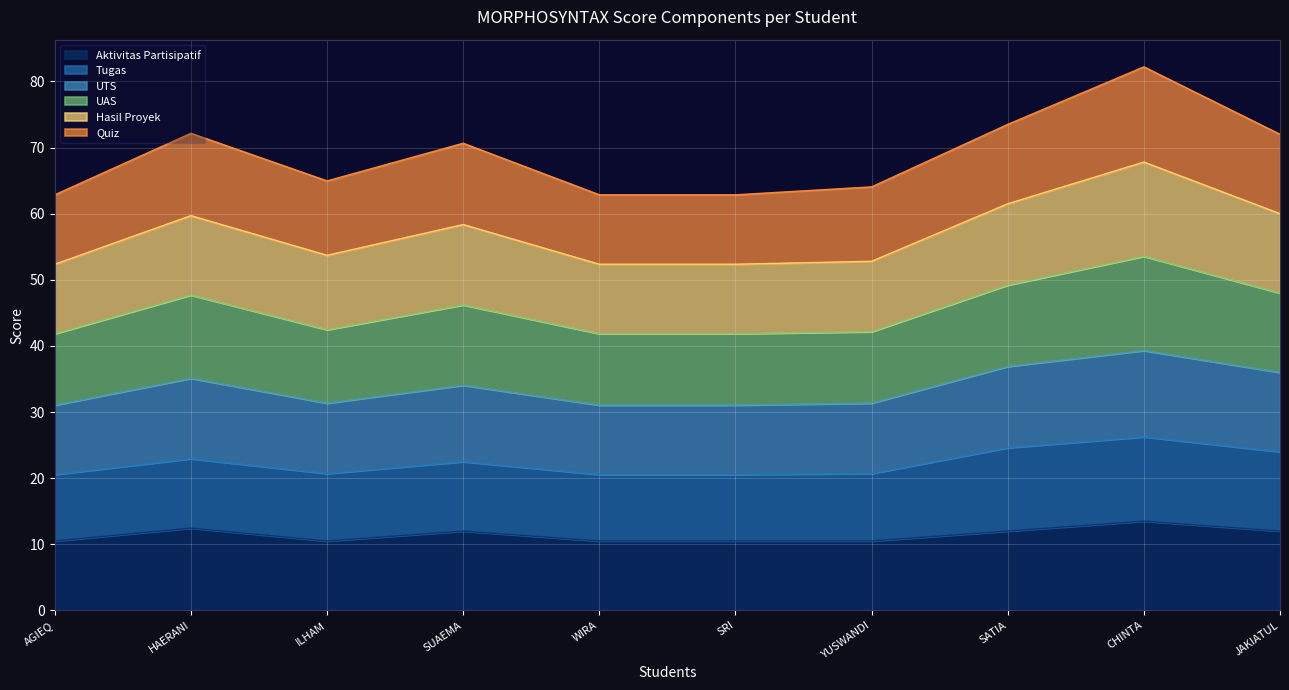

What is the total value across all series at ILHAM?

65.0